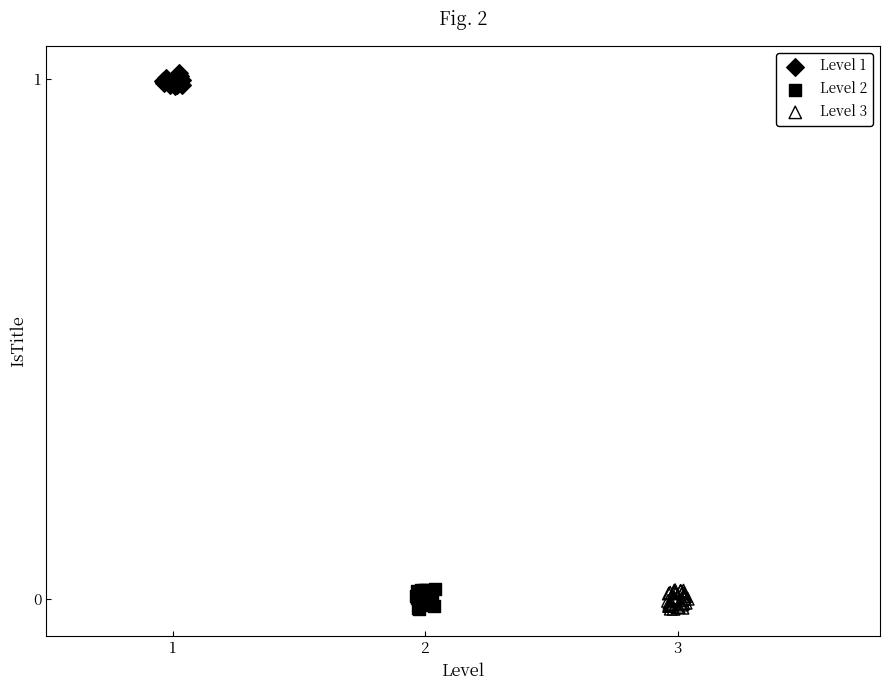

Which series contains the highest Y value?

Level 1